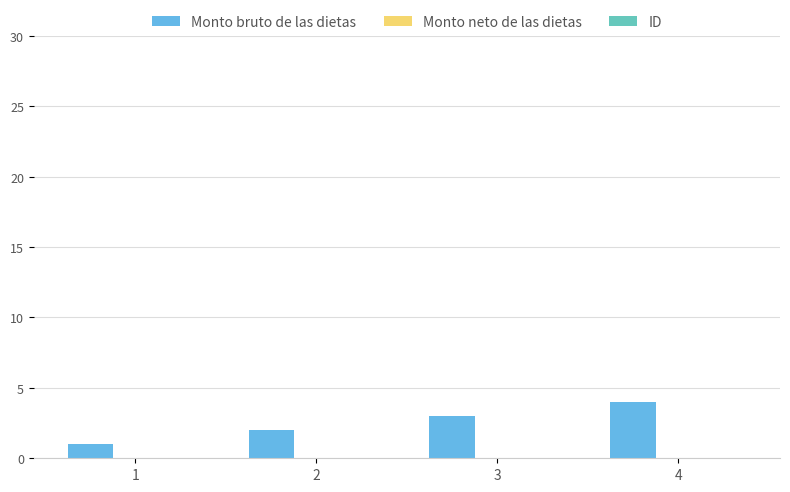

What is the change in value from 1 to 4?

+3